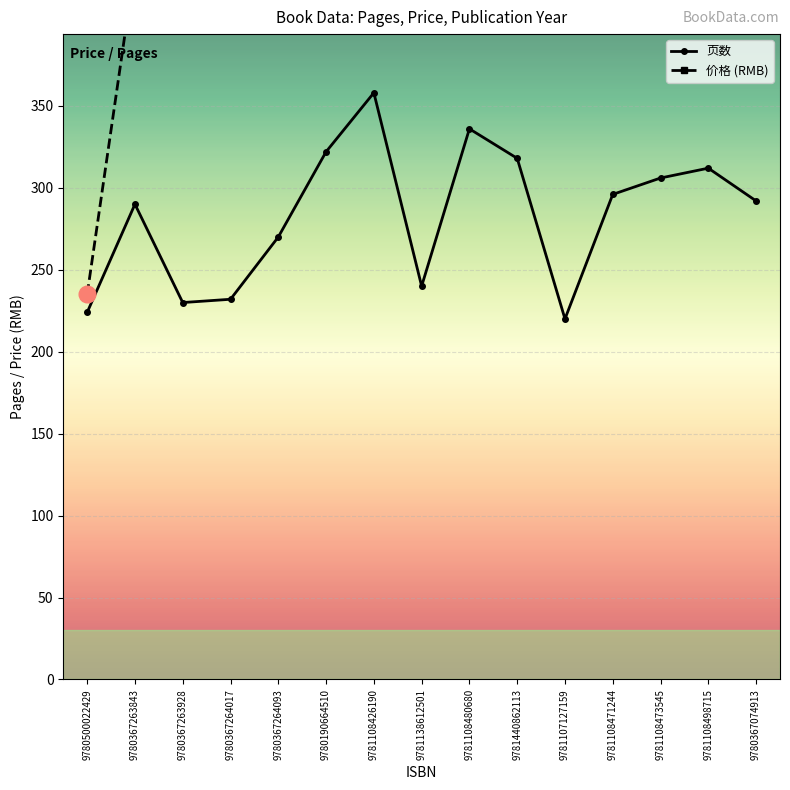

Which series has the largest total across all categories?

价格 (RMB)